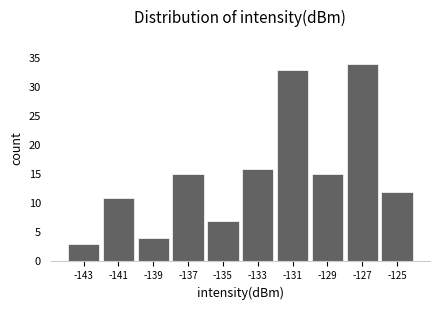

Reading right to left, transcribe all the data shown in this chart.

-125=12	-127=34	-129=15	-131=33	-133=16	-135=7	-137=15	-139=4	-141=11	-143=3